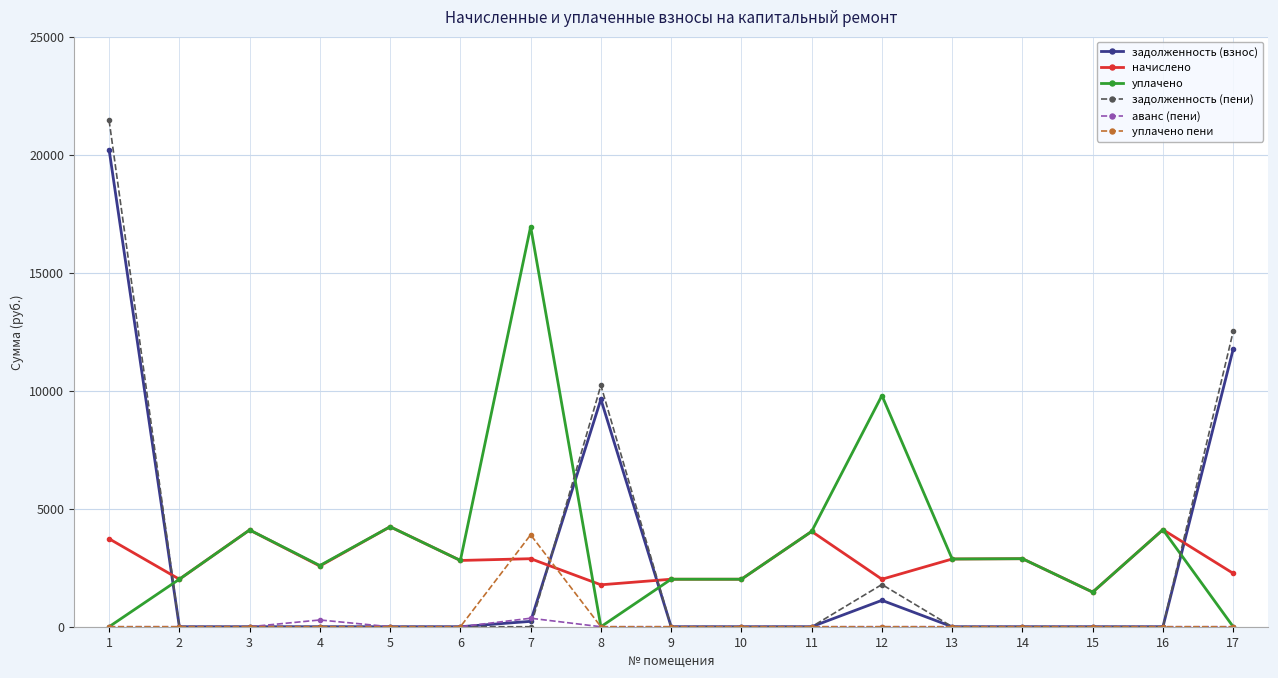

Is the value of уплачено at 10 greater than the value of задолженность (взнос) at 4?

Yes